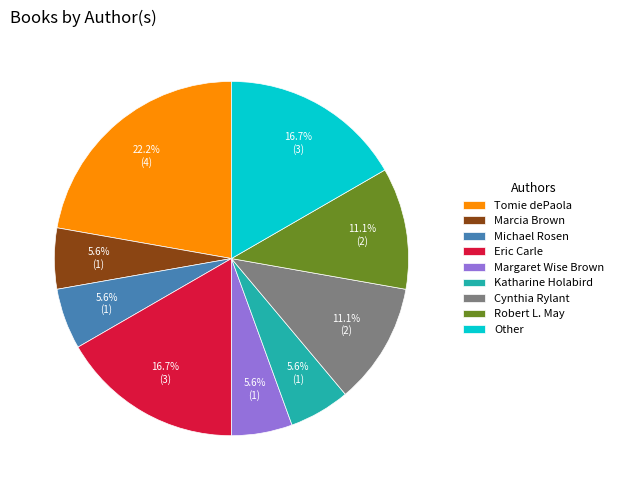

The Margaret Wise Brown slice represents 6% of the pie. True or false?

True